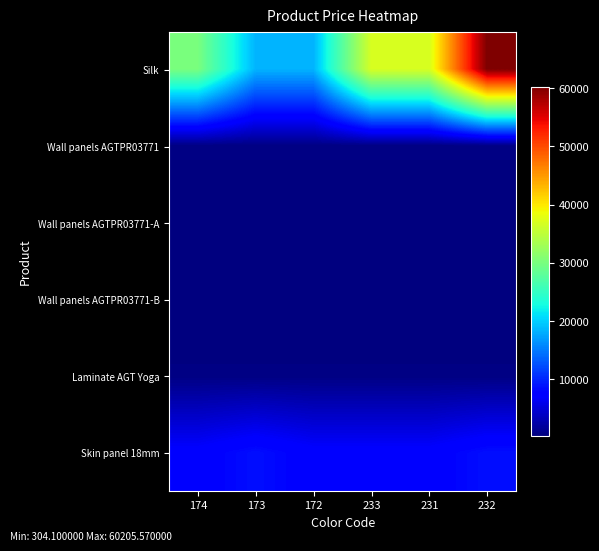

Reading left to right, extract all data points from this chart.

Silk: 174=30102.8	173=18420.9	172=18420.9	233=36841.8	231=36841.8	232=60205.6
Wall panels AGTPR03771: 174=591.6	173=591.6	172=591.6	233=591.6	231=591.6	232=591.6
Wall panels AGTPR03771-A: 174=304.1	173=304.1	172=304.1	233=304.1	231=304.1	232=304.1
Wall panels AGTPR03771-B: 174=318.3	173=318.3	172=318.3	233=318.3	231=318.3	232=318.3
Laminate AGT Yoga: 174=578.1	173=578.1	172=578.1	233=578.1	231=578.1	232=578.1
Skin panel 18mm: 174=7444.6	173=8679.5	172=7444.6	233=7444.6	231=7444.6	232=8679.5